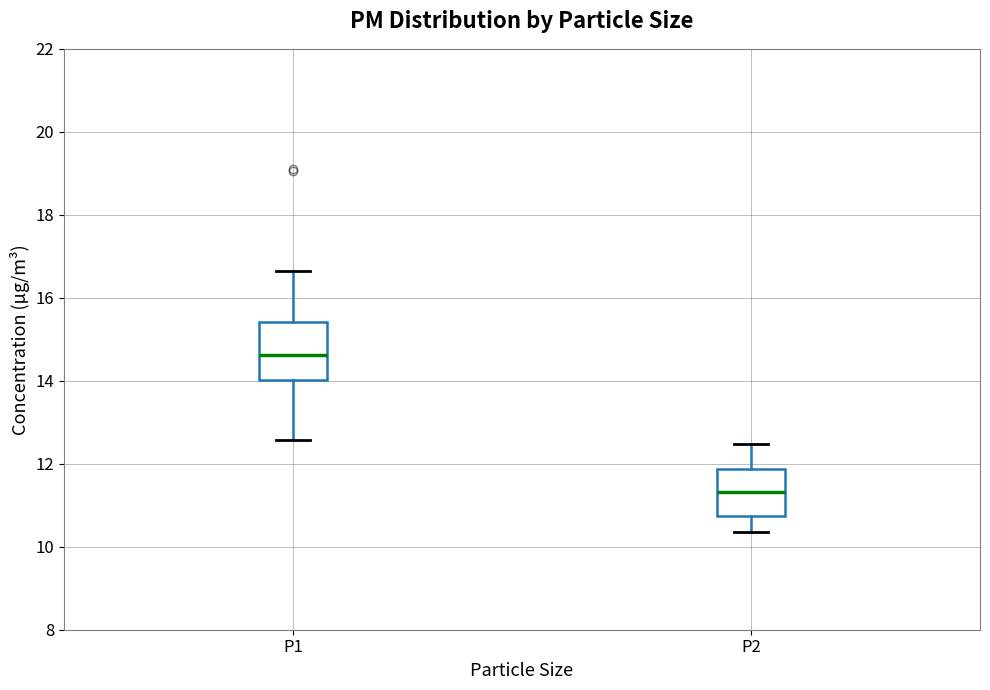

Reading left to right, read every box against the y-axis: the position of its median line, the range the box covers, and the ends of its whiskers. The values are not printed on the chart, so give them approximately, as read against the axis.

P1: median 14.6, box 14.0 to 15.4, whiskers 12.6 to 16.6
P2: median 11.4, box 10.8 to 11.8, whiskers 10.4 to 12.4